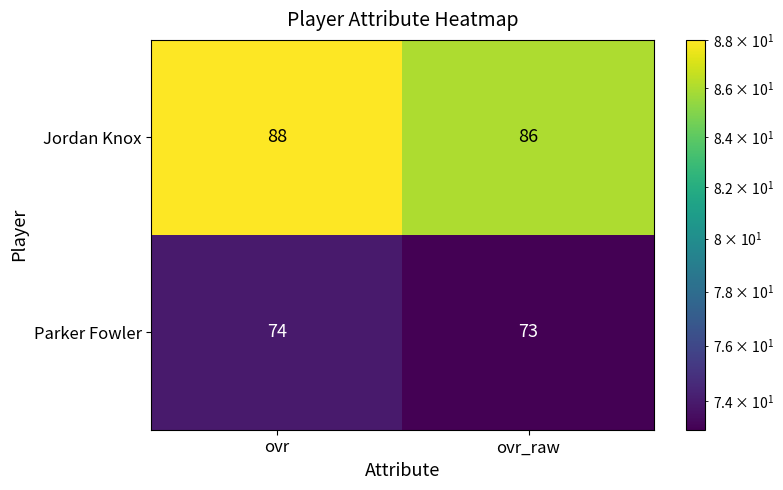

What is the sum of the Parker Fowler values at ovr_raw and ovr?

147